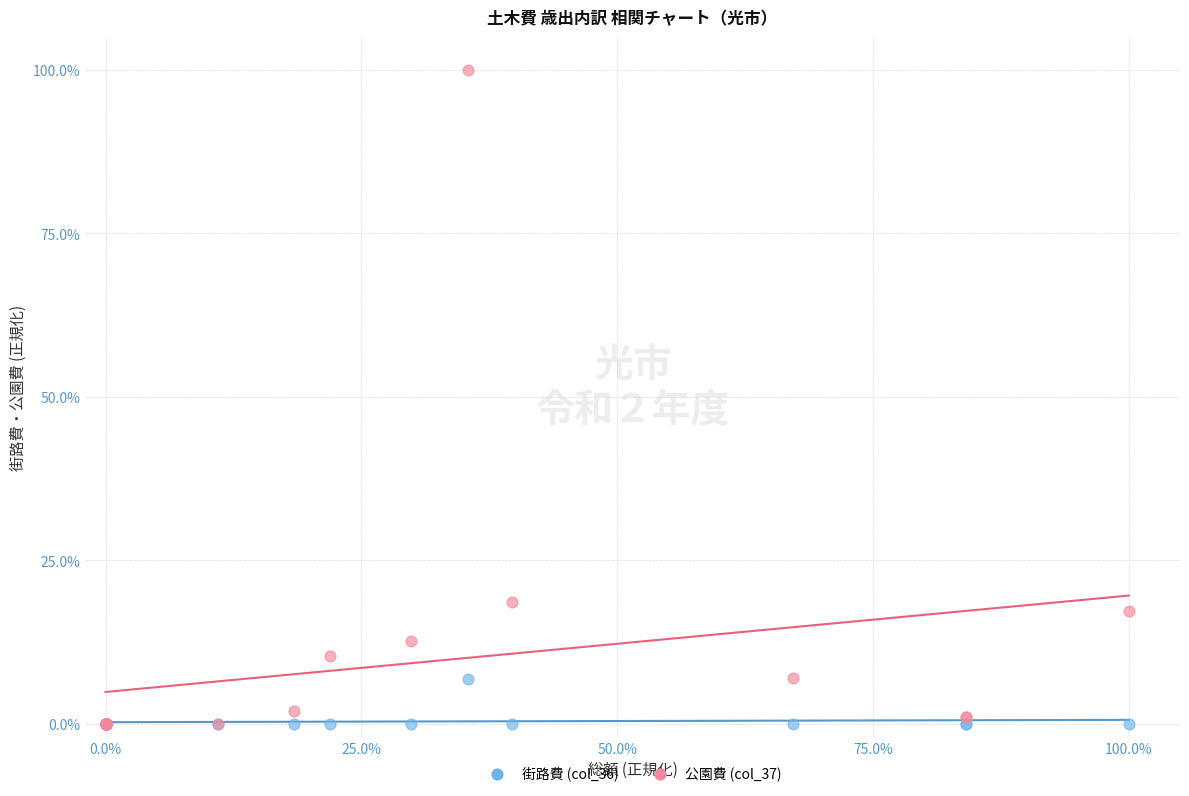

Across all series, what Y value is closest to 50?

18.6